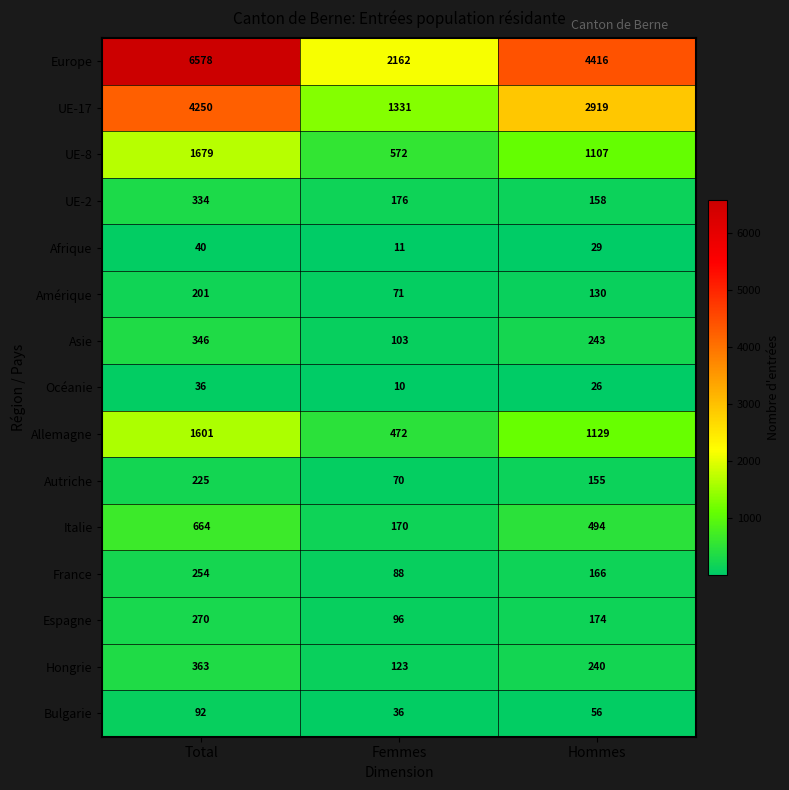

Rank the series by their maximum value, from lowest to highest.

Océanie, Afrique, Bulgarie, Amérique, Autriche, France, Espagne, UE-2, Asie, Hongrie, Italie, Allemagne, UE-8, UE-17, Europe